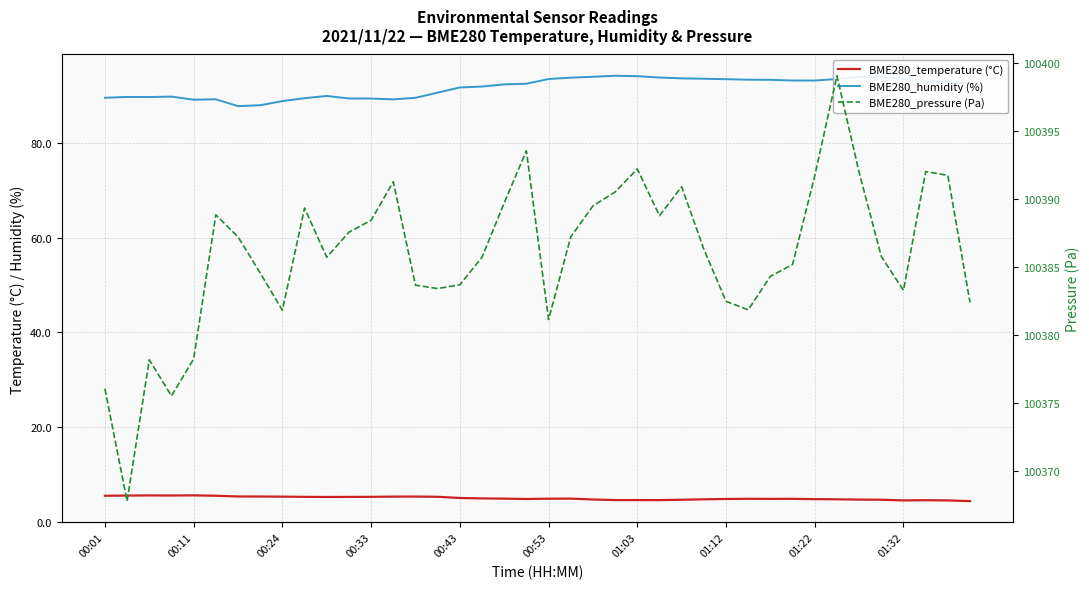

In BME280_pressure (Pa), how many points are higher than both neighbors (excluding endpoints)?

9